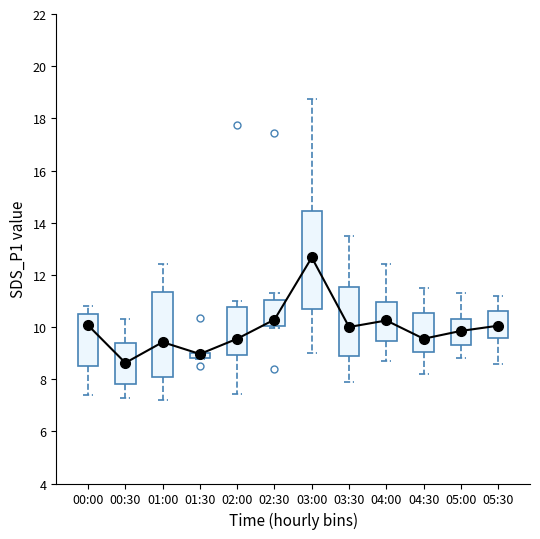

At which category does the chart reach its minimum across all series?

00:30